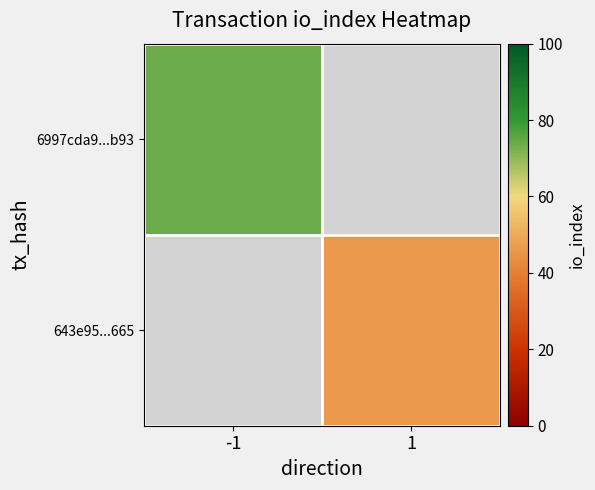

Which category has the lowest value across all series?

1